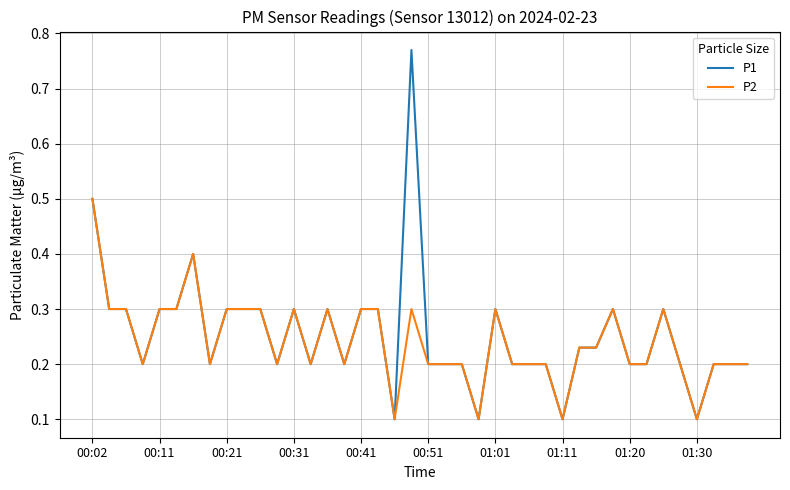

Rank the series by their maximum value, from lowest to highest.

P2, P1